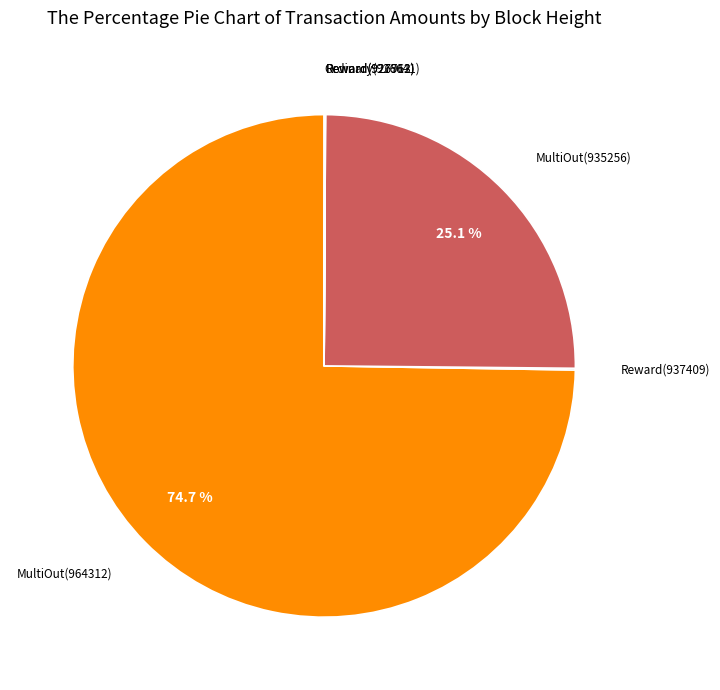

Is there any slice that represents more than half of the pie?

Yes